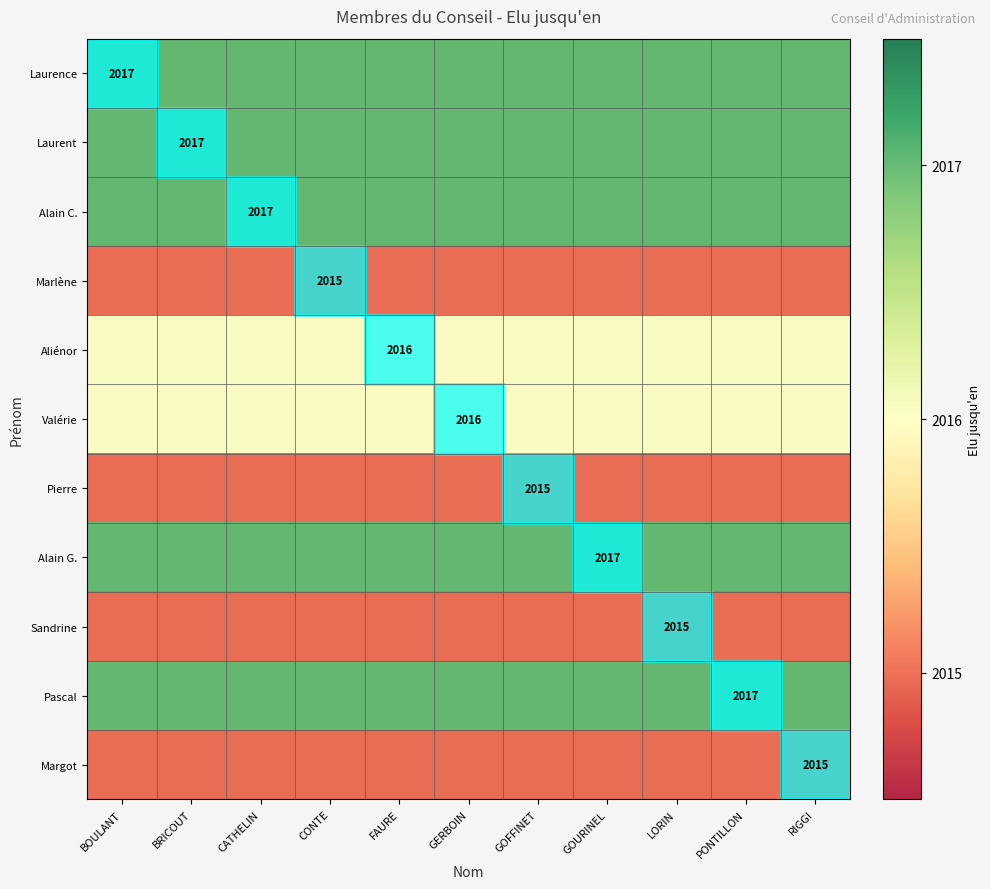

What is the spread (max minus min) of values at GOURINEL?

2